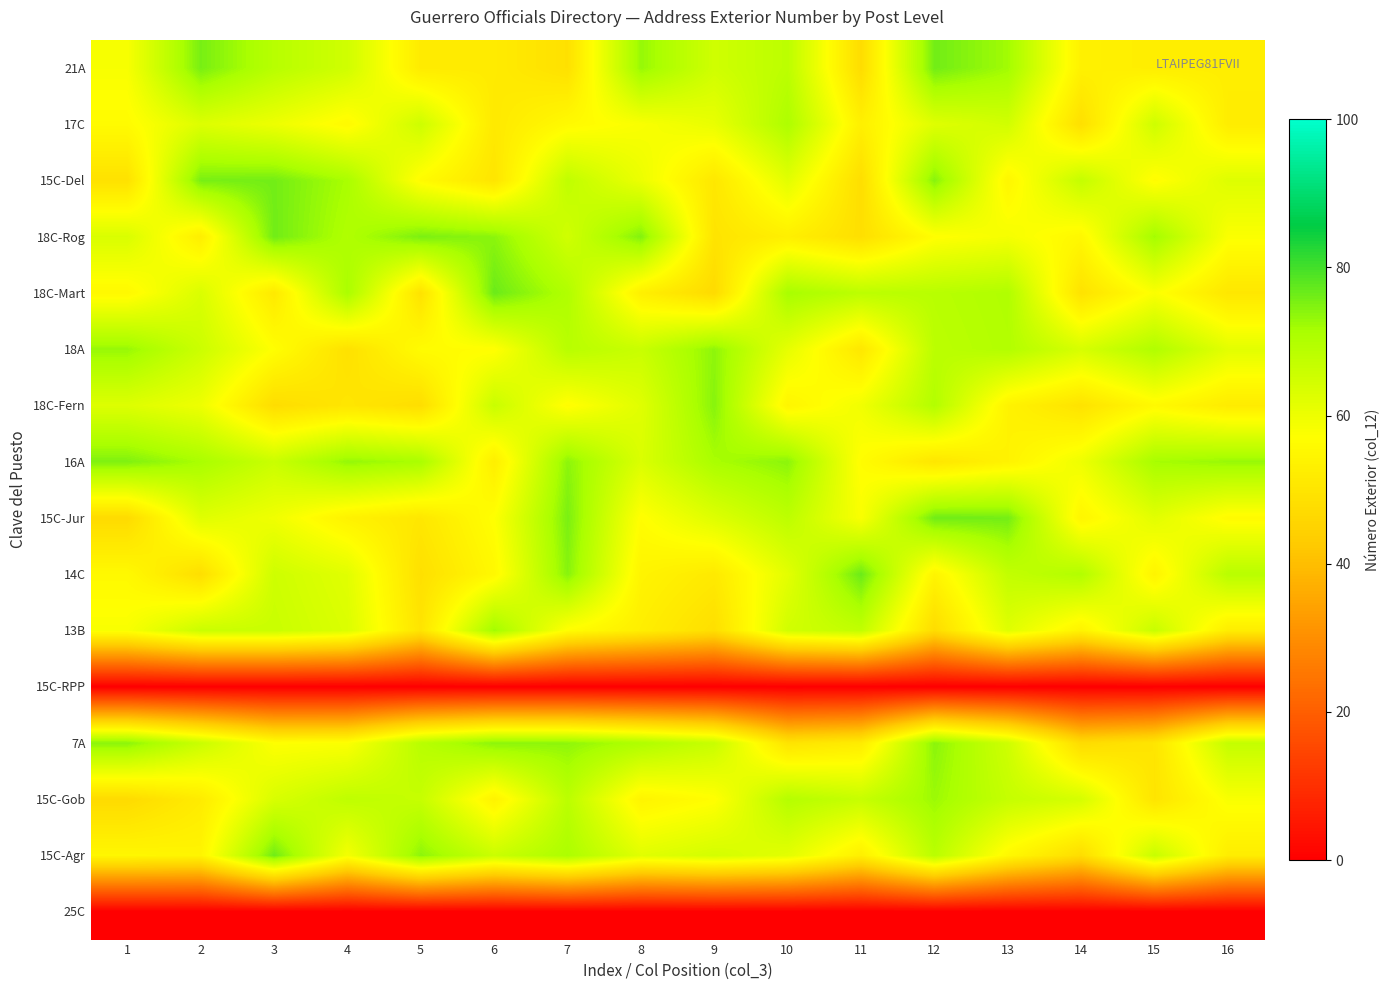

Reading left to right, list all the values displayed in this chart.

21A: 1=58.2	2=75.5	3=69.0	4=65.0	5=51.7	6=51.7	7=48.7	8=73.0	9=65.0	10=68.2	11=47.6	12=76.1	13=72.0	14=53.4	15=52.5	16=52.5
17C: 1=56.1	2=62.7	3=60.0	4=55.7	5=65.4	6=51.2	7=55.8	8=58.0	9=60.7	10=70.6	11=53.0	12=62.4	13=64.8	14=48.4	15=65.2	16=52.1
15C-Del: 1=49.0	2=75.5	3=76.0	4=71.3	5=56.1	6=49.9	7=67.5	8=60.2	9=50.7	10=61.9	11=48.0	12=74.3	13=54.8	14=66.9	15=56.4	16=62.6
18C-Rog: 1=63.4	2=52.5	3=76.1	4=70.3	5=75.2	6=73.8	7=64.9	8=74.7	9=49.7	10=52.9	11=48.4	12=56.8	13=58.7	14=55.1	15=71.9	16=57.7
18C-Mart: 1=55.4	2=63.3	3=51.2	4=71.1	5=49.2	6=76.6	7=70.2	8=53.0	9=47.2	10=71.5	11=68.2	12=68.9	13=70.1	14=49.2	15=57.8	16=50.5
18A: 1=72.9	2=65.7	3=56.9	4=48.9	5=56.3	6=56.8	7=68.9	8=66.1	9=73.6	10=61.2	11=50.6	12=68.4	13=69.8	14=63.8	15=70.1	16=61.8
18C-Fern: 1=62.7	2=59.8	3=47.8	4=50.2	5=47.9	6=66.1	7=56.4	8=62.3	9=74.2	10=54.5	11=59.3	12=69.7	13=53.9	14=49.3	15=55.7	16=51.8
16A: 1=74.9	2=71.2	3=66.0	4=73.1	5=71.1	6=52.6	7=73.8	8=63.2	9=71.2	10=73.9	11=56.5	12=50.3	13=53.8	14=59.8	15=71.5	16=72.8
15C-Jur: 1=47.2	2=62.3	3=59.5	4=53.7	5=50.6	6=57.1	7=75.3	8=56.7	9=62.6	10=68.1	11=57.9	12=76.2	13=75.9	14=54.6	15=61.9	16=56.0
14C: 1=55.5	2=48.1	3=65.3	4=62.1	5=48.5	6=55.4	7=74.2	8=54.2	9=51.3	10=61.7	11=76.6	12=54.3	13=67.2	14=69.8	15=54.1	16=68.8
13B: 1=58.0	2=66.0	3=66.0	4=63.1	5=49.7	6=72.1	7=56.6	8=52.6	9=48.2	10=64.7	11=67.3	12=47.5	13=62.4	14=53.8	15=66.4	16=52.2
15C-RPP: 1=0.0	2=0.0	3=0.0	4=0.0	5=0.0	6=0.0	7=0.0	8=0.0	9=0.0	10=0.0	11=0.0	12=0.0	13=0.0	14=0.0	15=0.0	16=0.0
7A: 1=74.0	2=66.0	3=57.2	4=57.5	5=68.8	6=73.9	7=73.6	8=70.4	9=66.3	10=49.5	11=51.8	12=74.0	13=65.2	14=47.3	15=50.0	16=66.9
15C-Gob: 1=47.2	2=51.8	3=63.5	4=67.8	5=66.6	6=53.7	7=68.4	8=54.1	9=56.8	10=69.4	11=66.5	12=72.5	13=66.7	14=64.0	15=49.8	16=58.0
15C-Agr: 1=55.0	2=54.3	3=76.2	4=58.8	5=73.8	6=65.9	7=70.8	8=62.1	9=64.3	10=61.8	11=52.9	12=68.7	13=55.4	14=47.7	15=66.4	16=52.3
25C: 1=0.0	2=0.0	3=0.0	4=0.0	5=0.0	6=0.0	7=0.0	8=0.0	9=0.0	10=0.0	11=0.0	12=0.0	13=0.0	14=0.0	15=0.0	16=0.0